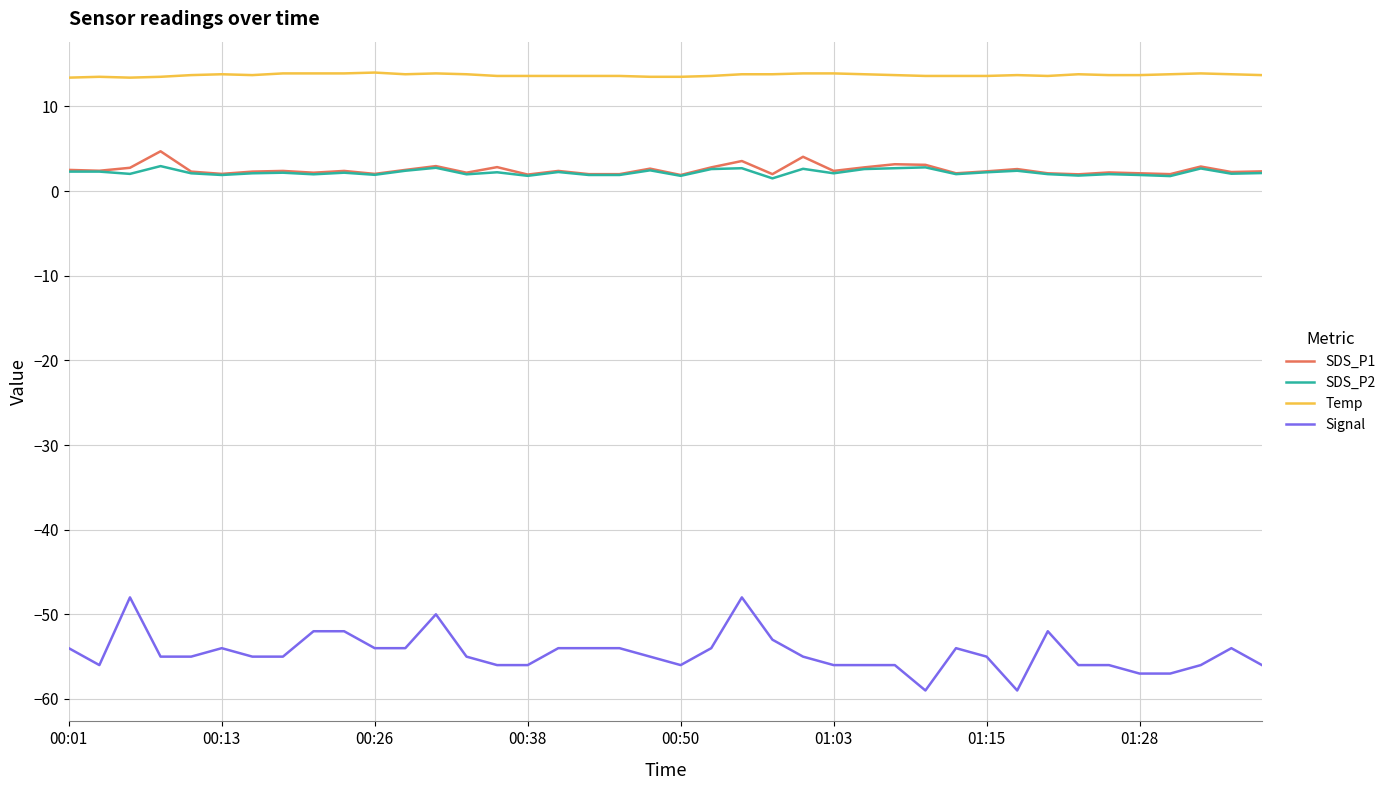

What is the minimum value for Temp?

13.4